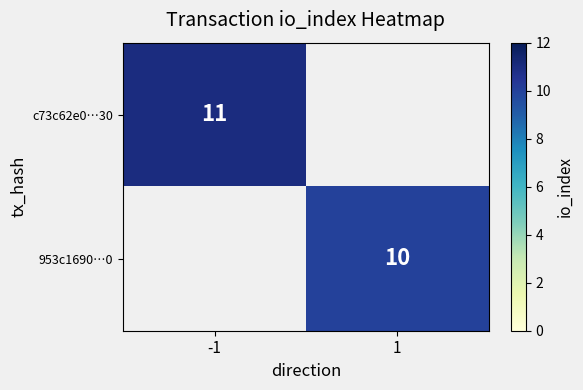

At which category does the chart reach its minimum across all series?

1